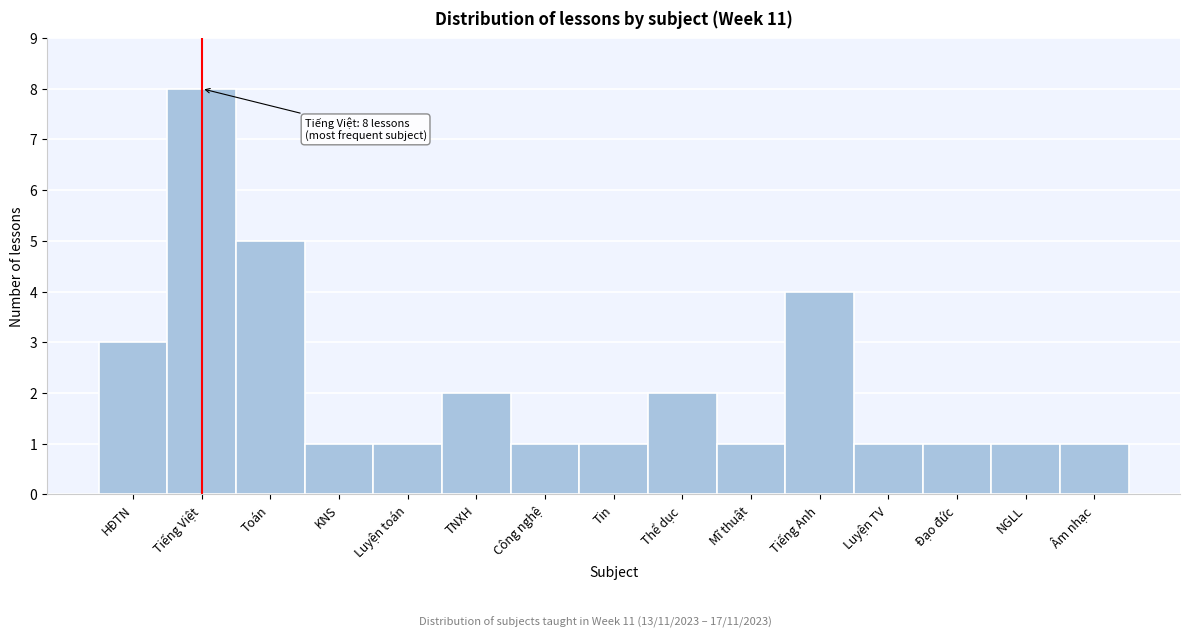

Reading right to left, extract all data points from this chart.

1	1	1	1	4	1	2	1	1	2	1	1	5	8	3